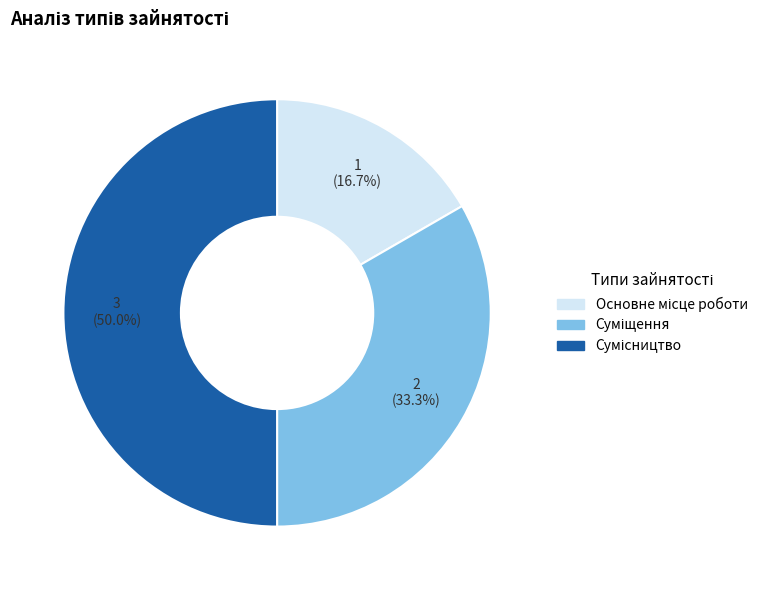

Count the number of slices in the pie.

3